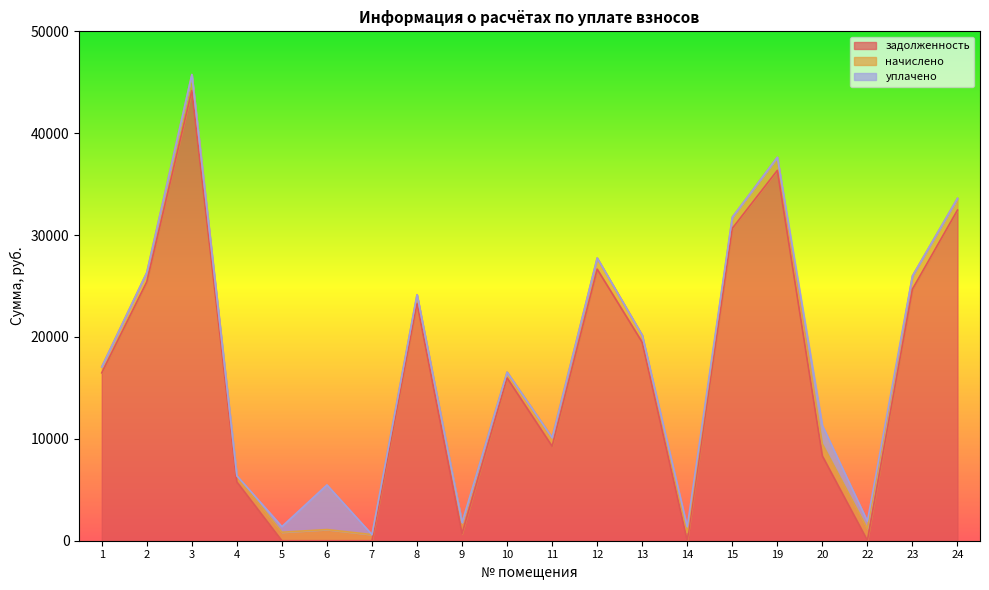

Which series has the widest spread of values?

задолженность